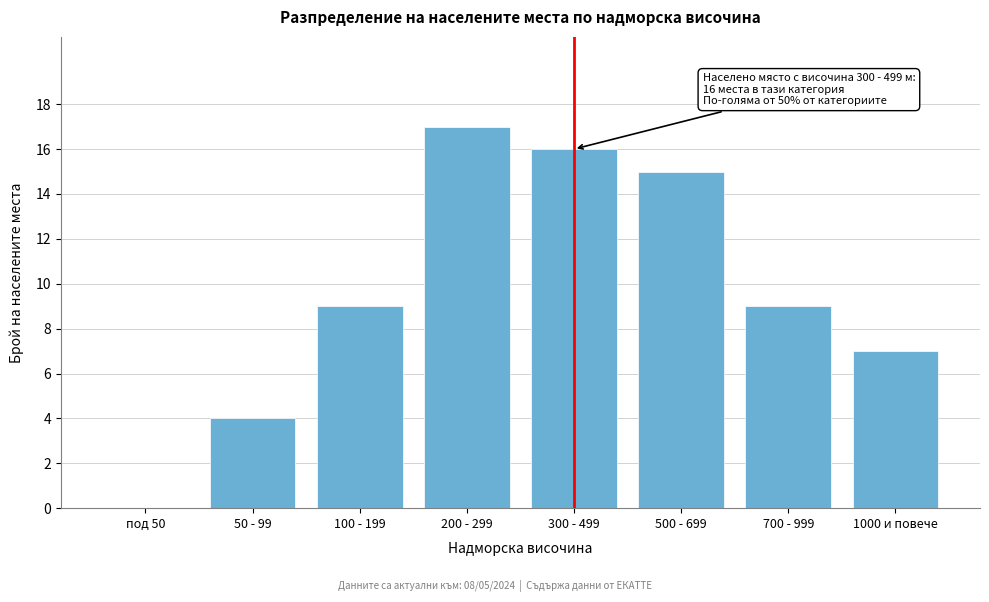

Reading left to right, what are all the values shown in this chart?

под 50=0	50 - 99=4	100 - 199=9	200 - 299=17	300 - 499=16	500 - 699=15	700 - 999=9	1000 и повече=7